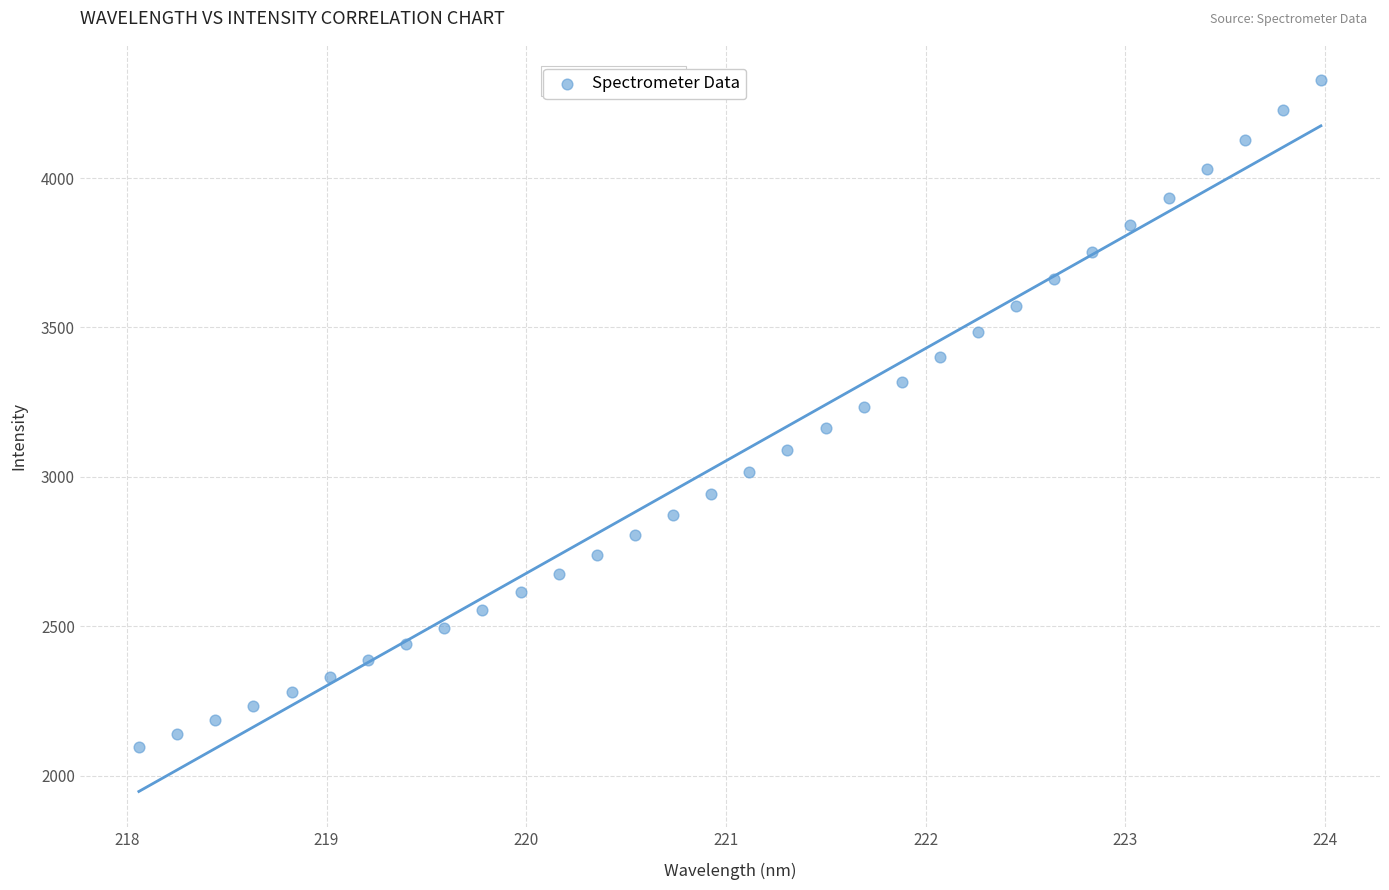

What is the range of Y values (max minus min)?

2231.0